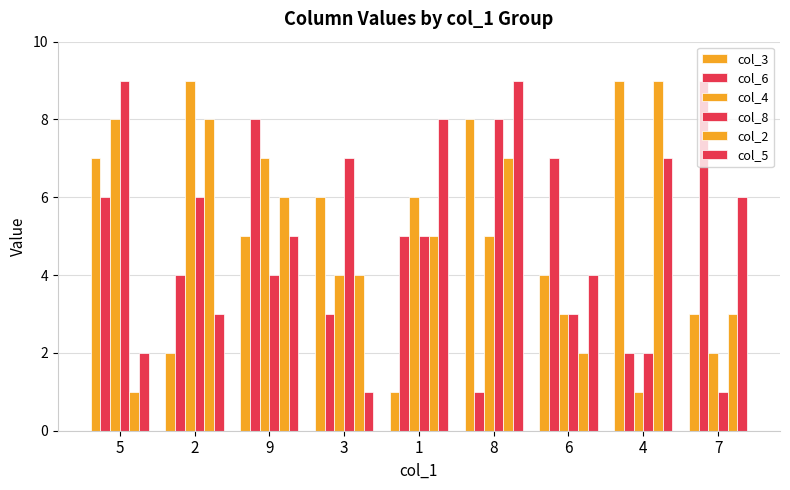

Count the number of data series in this chart.

6